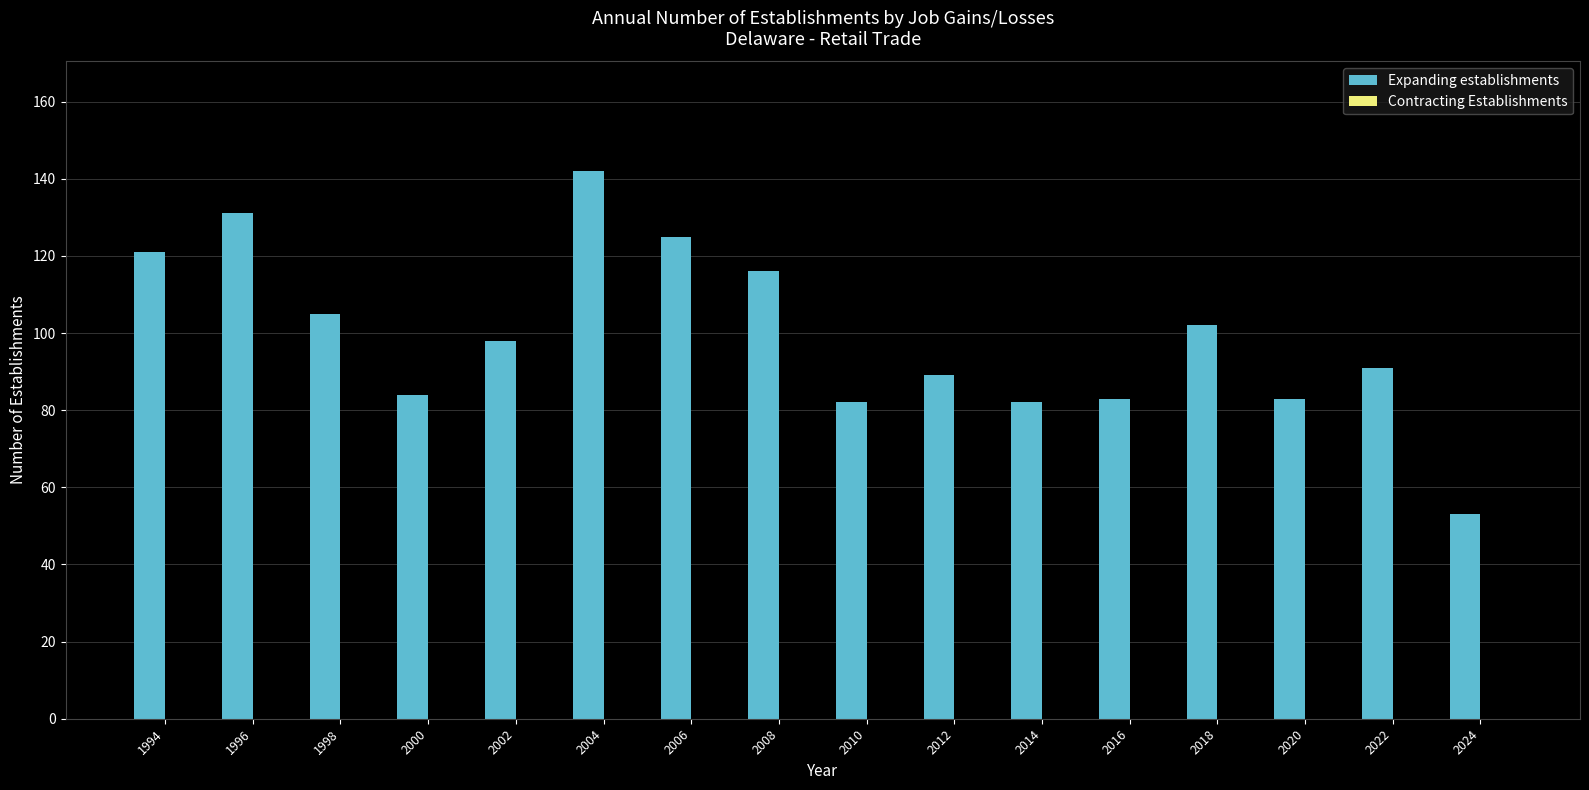

How many values are below 98?

8